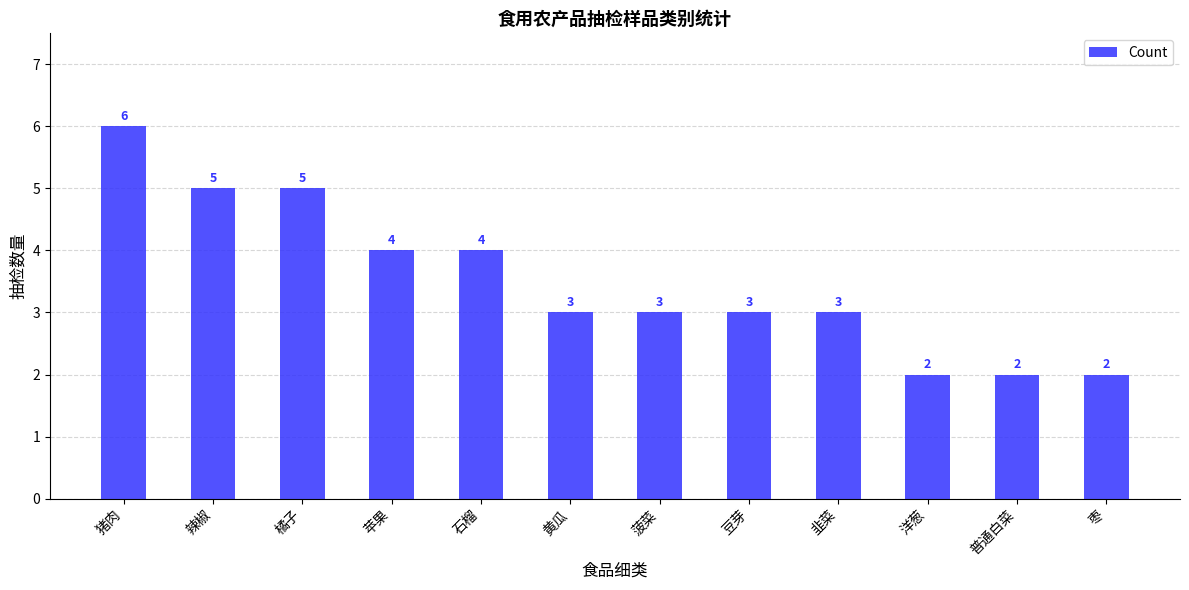

Reading right to left, extract all data points from this chart.

2	2	2	3	3	3	3	4	4	5	5	6